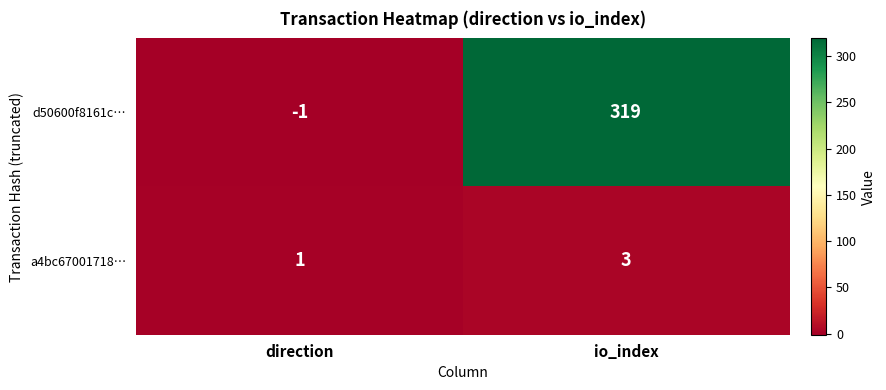

Which series changed the most between direction and io_index?

d50600f8161c…